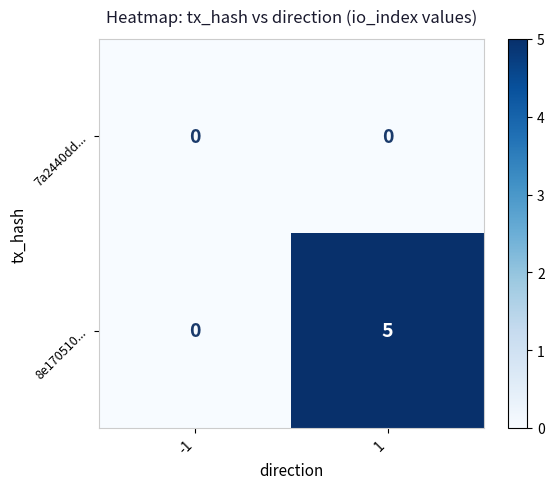

The value of 8e170510... at -1 is 0. True or false?

True